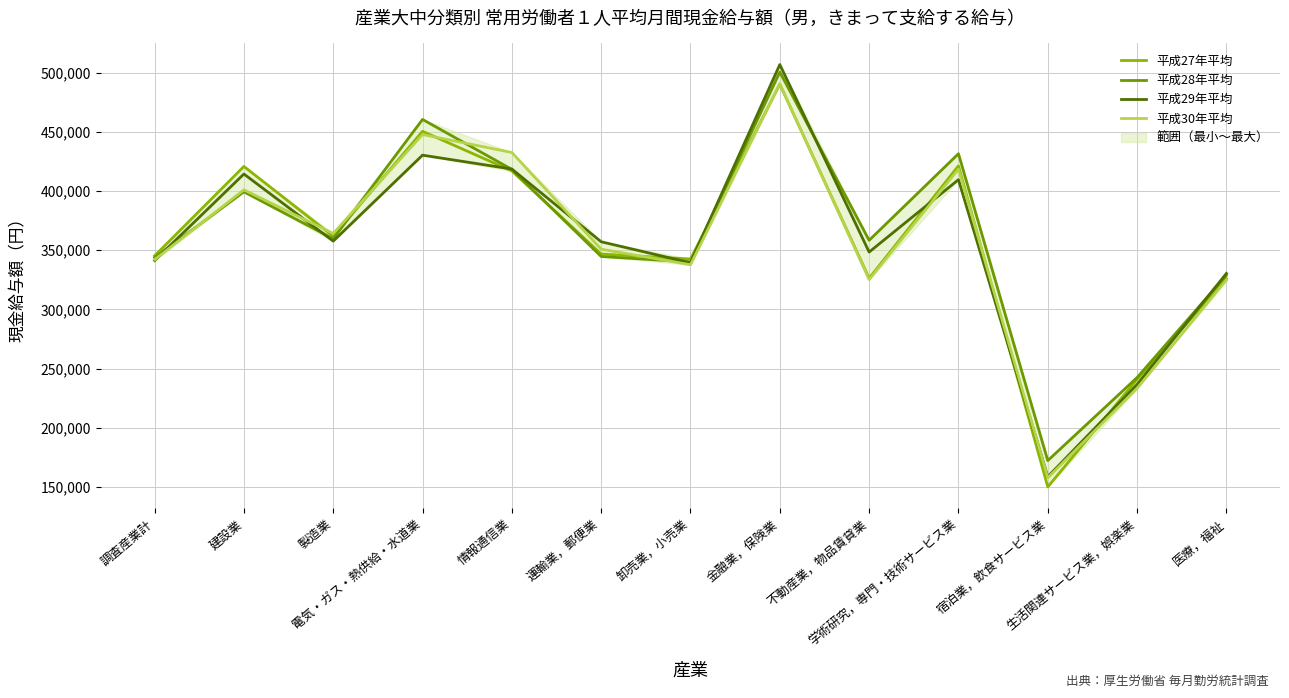

Reading left to right, list all the values displayed in this chart.

平成27年平均: 調査産業計=345186	建設業=420733	製造業=361737	電気・ガス・熱供給・水道業=450389	情報通信業=416944	運輸業，郵便業=346726	卸売業，小売業=342523	金融業，保険業=490136	不動産業，物品賃貸業=326233	学術研究，専門・技術サービス業=421215	宿泊業，飲食サービス業=149991	生活関連サービス業，娯楽業=240829	医療，福祉=325936
平成28年平均: 調査産業計=343723	建設業=399284	製造業=359631	電気・ガス・熱供給・水道業=460444	情報通信業=418224	運輸業，郵便業=344619	卸売業，小売業=340016	金融業，保険業=500485	不動産業，物品賃貸業=358313	学術研究，専門・技術サービス業=431476	宿泊業，飲食サービス業=172204	生活関連サービス業，娯楽業=242385	医療，福祉=328863
平成29年平均: 調査産業計=341211	建設業=414332	製造業=357604	電気・ガス・熱供給・水道業=430251	情報通信業=418530	運輸業，郵便業=357092	卸売業，小売業=339360	金融業，保険業=506809	不動産業，物品賃貸業=348387	学術研究，専門・技術サービス業=409538	宿泊業，飲食サービス業=158550	生活関連サービス業，娯楽業=236473	医療，福祉=330345
平成30年平均: 調査産業計=341998	建設業=400938	製造業=364087	電気・ガス・熱供給・水道業=447680	情報通信業=432523	運輸業，郵便業=350810	卸売業，小売業=337679	金融業，保険業=490637	不動産業，物品賃貸業=325162	学術研究，専門・技術サービス業=418432	宿泊業，飲食サービス業=157638	生活関連サービス業，娯楽業=233228	医療，福祉=324747